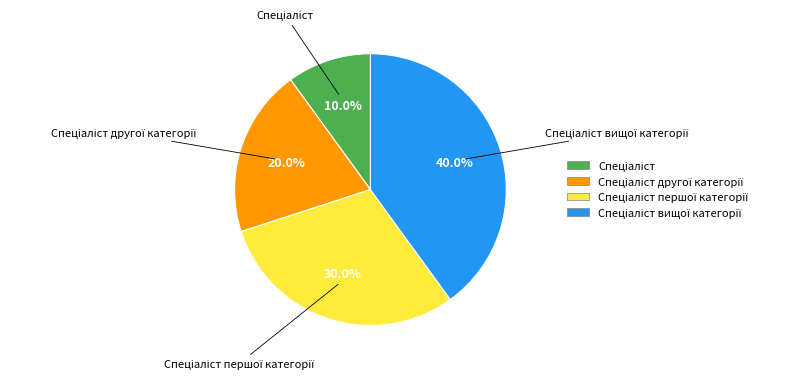

Does any single category account for the majority?

No